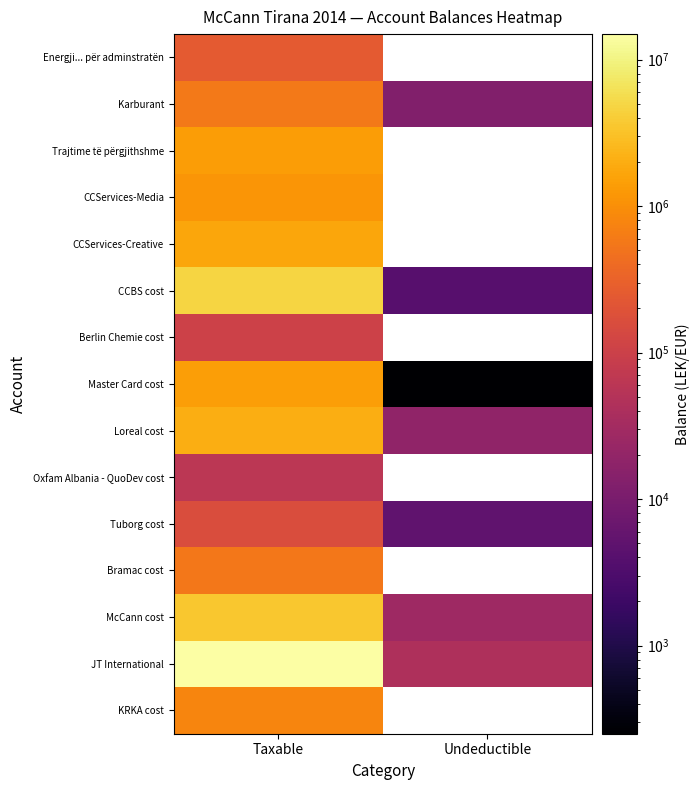

Which series has the largest total across all categories?

JT International